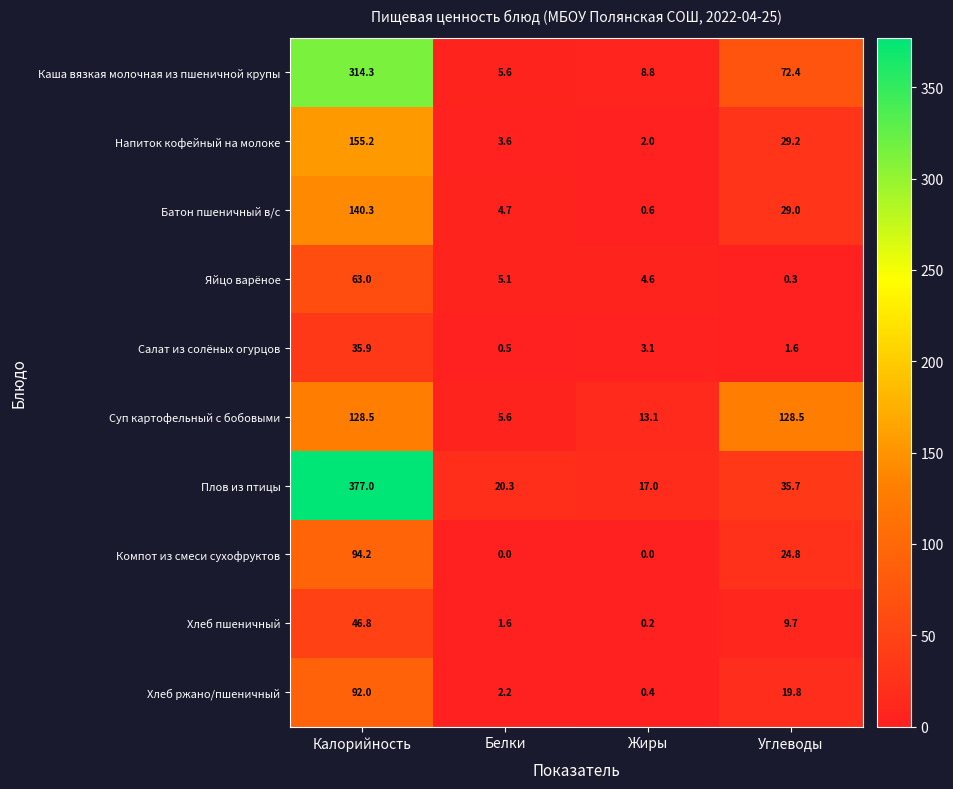

What is the greatest value displayed?

377.0